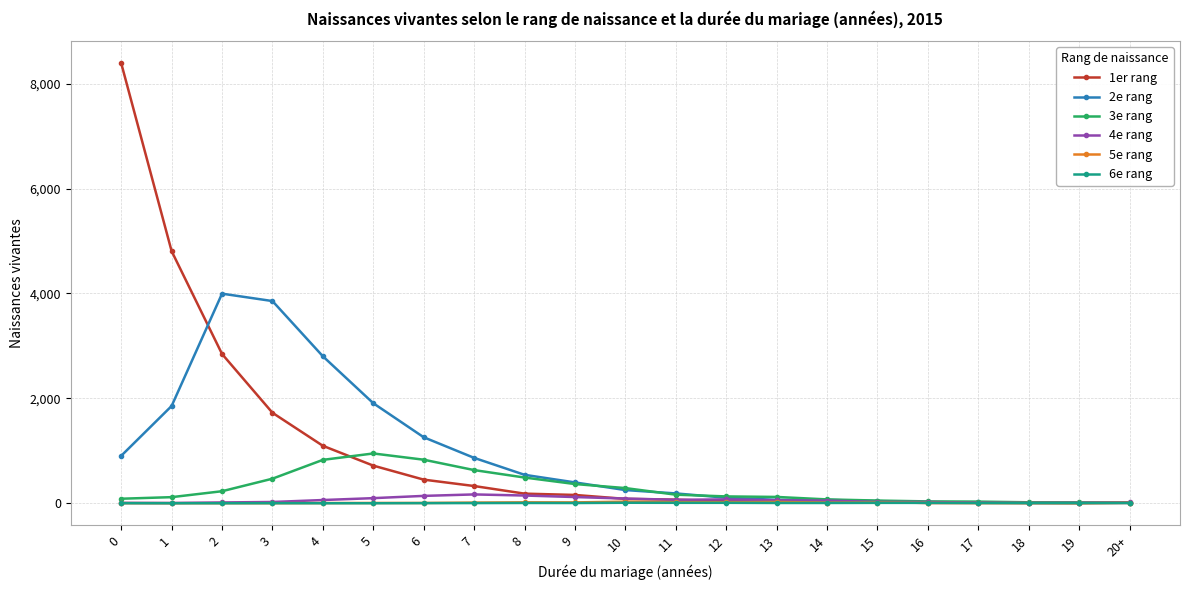

Which series has the widest spread of values?

1er rang